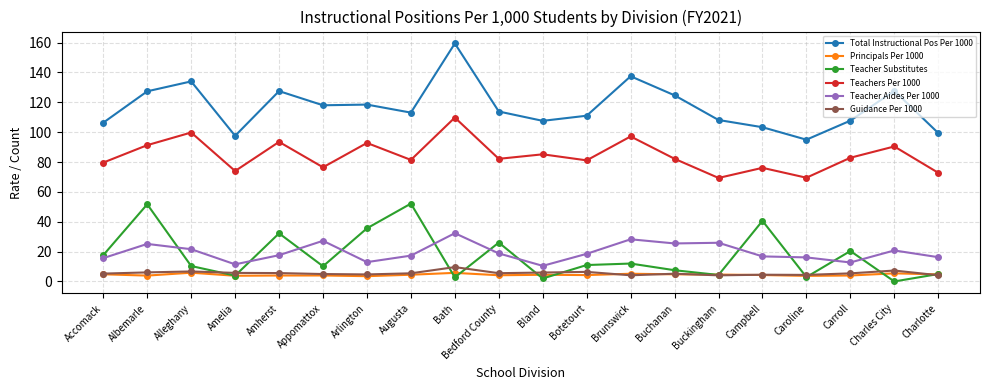

After their last crossing, which series has the higher values: Teacher Substitutes or Teacher Aides Per 1000?

Teacher Aides Per 1000